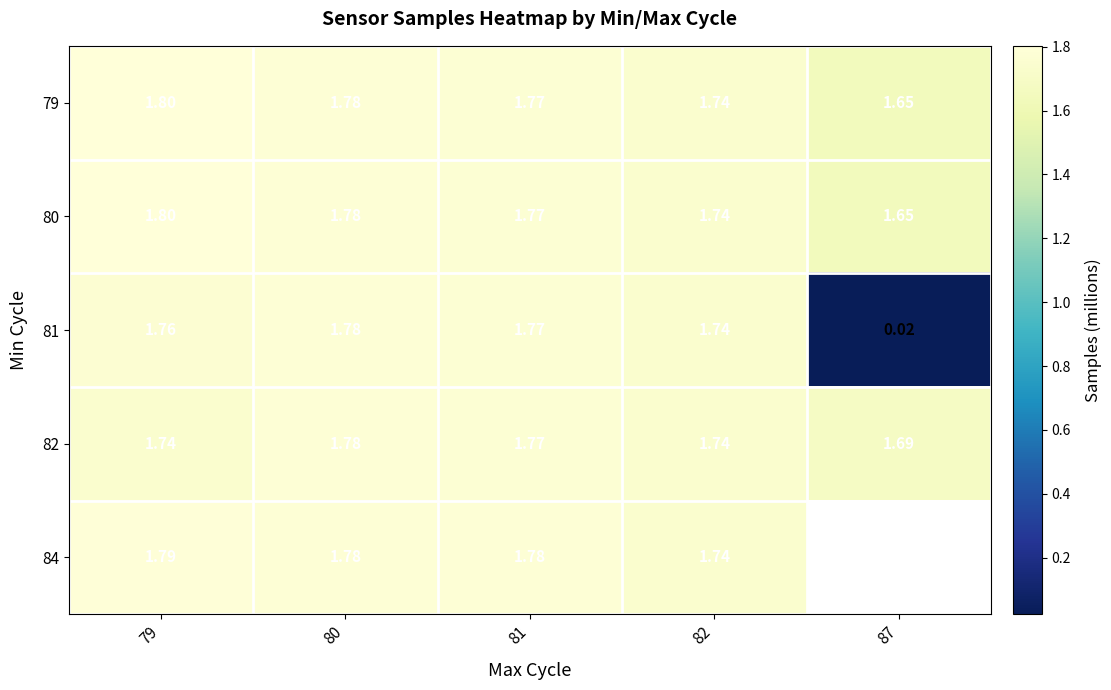

What is the greatest value displayed?

1.8